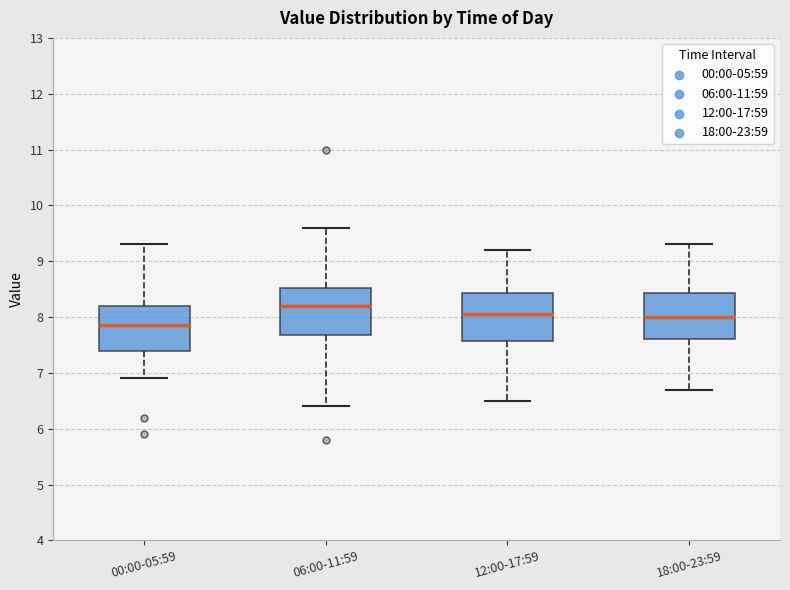

Which box has the highest median line?

06:00-11:59